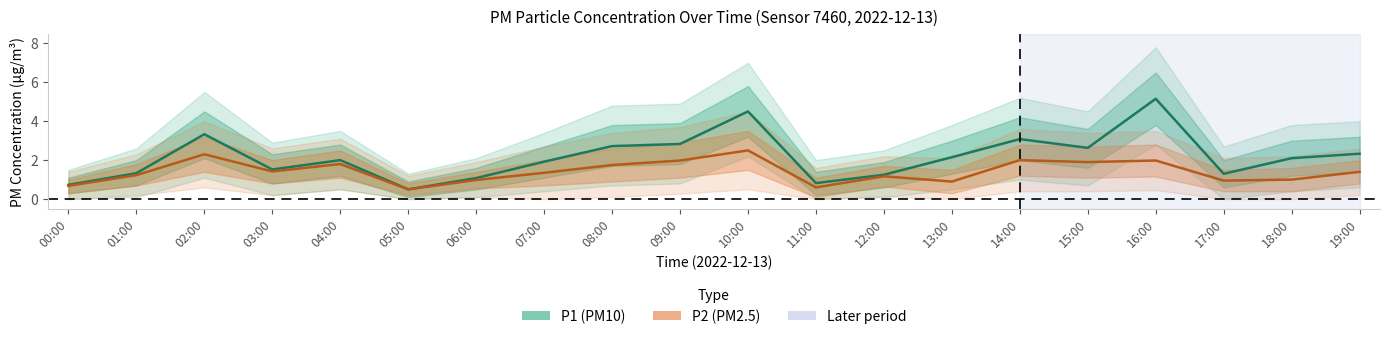

At 10:00, list the series in order from largest to smallest.

P1 (PM10), P2 (PM2.5)